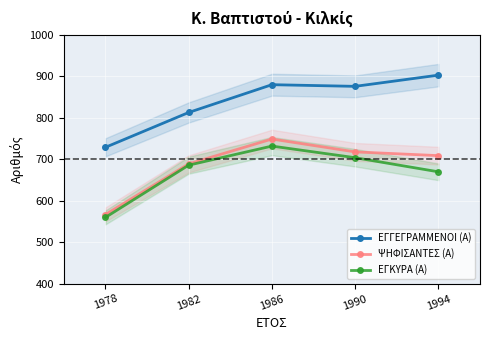

The value of ΕΓΚΥΡΑ (Α) at 1986 is 732. True or false?

True